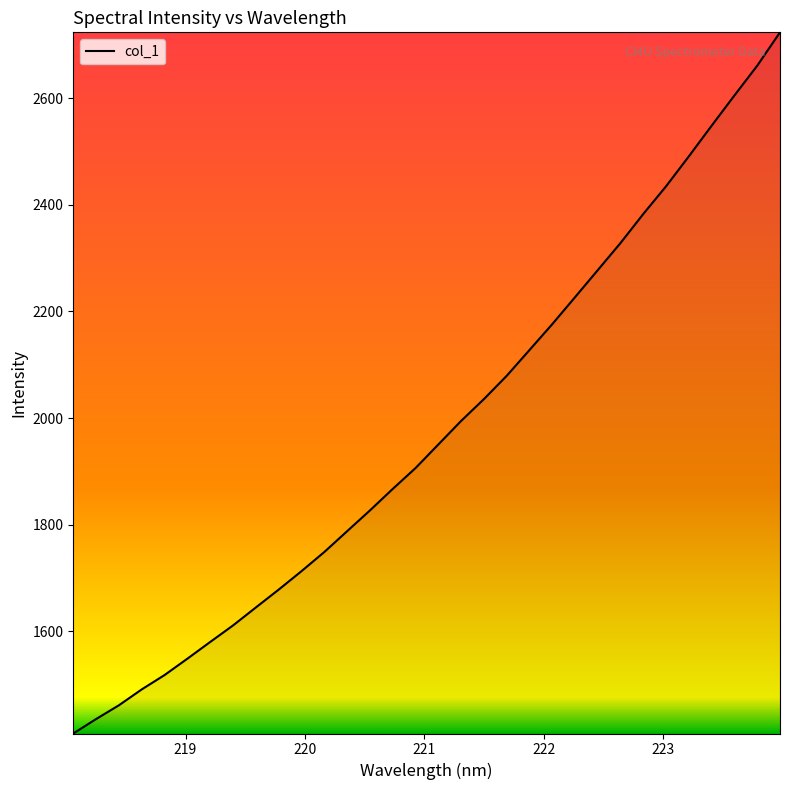

What is the difference between the maximum and minimum values?

1314.5